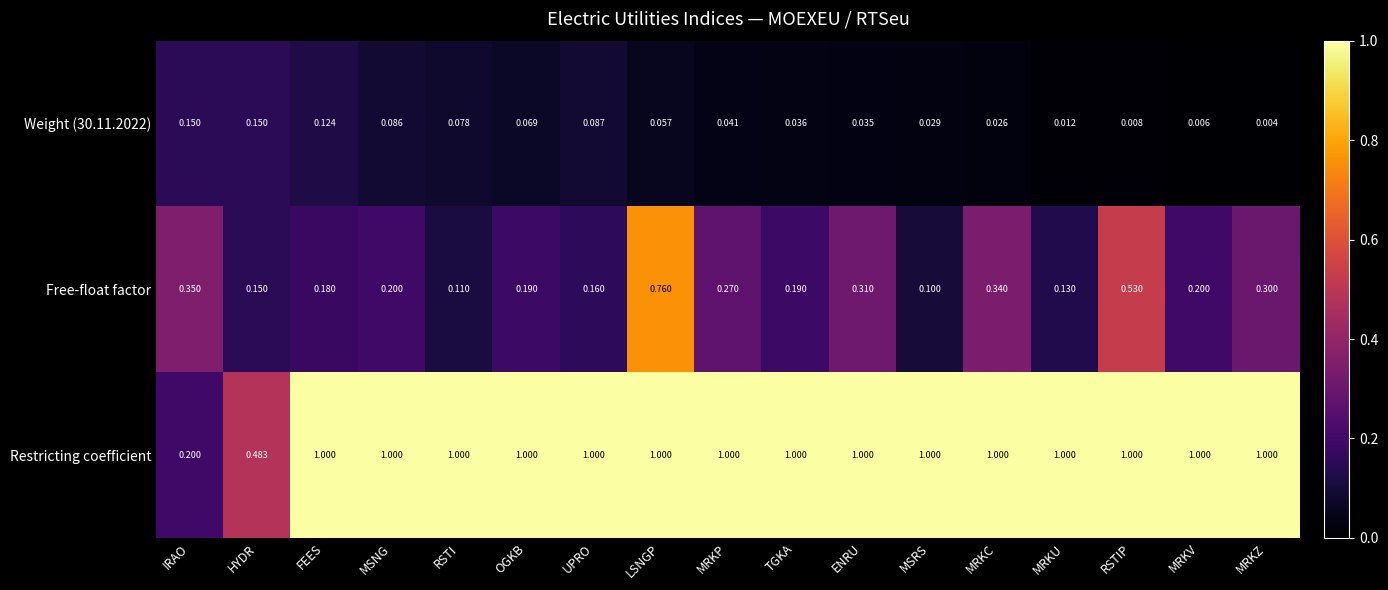

Rank the series at FEES from highest to lowest value.

Restricting coefficient, Free-float factor, Weight (30.11.2022)